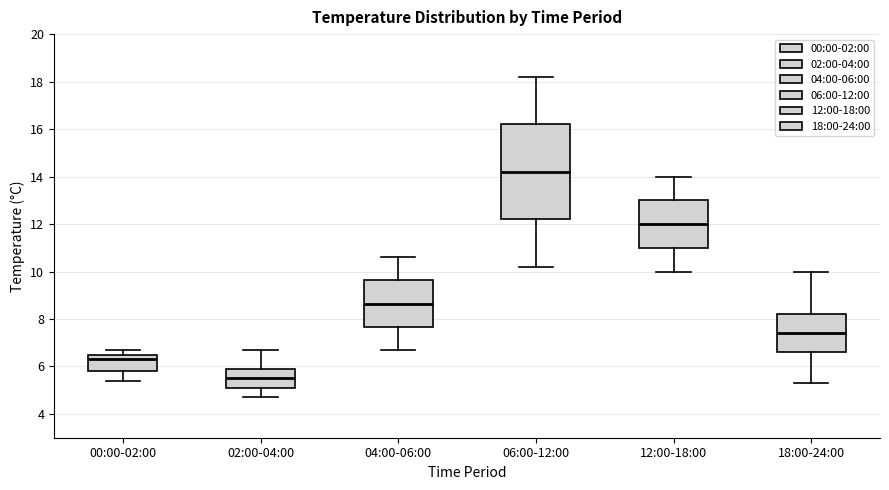

Reading left to right, transcribe this box plot: for each box, give where its median line is, the range the box spans, and where its two whiskers end, as read against the y-axis. The values are not printed on the chart, so give them approximately, as read against the axis.

00:00-02:00: median 6.4, box 5.8 to 6.6, whiskers 5.4 to 6.8
02:00-04:00: median 5.6, box 5.0 to 6.0, whiskers 4.8 to 6.8
04:00-06:00: median 8.6, box 7.6 to 9.6, whiskers 6.8 to 10.6
06:00-12:00: median 14.2, box 12.2 to 16.2, whiskers 10.2 to 18.2
12:00-18:00: median 12.0, box 11.0 to 13.0, whiskers 10.0 to 14.0
18:00-24:00: median 7.4, box 6.6 to 8.2, whiskers 5.4 to 10.0